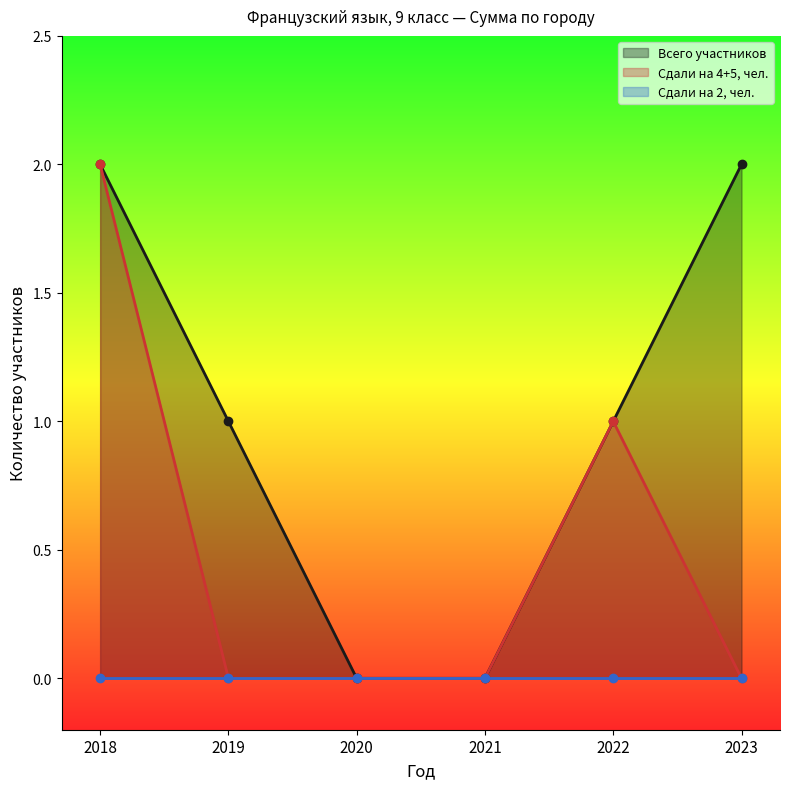

How many data points in Сдали на 4+5, чел. are above 0?

2